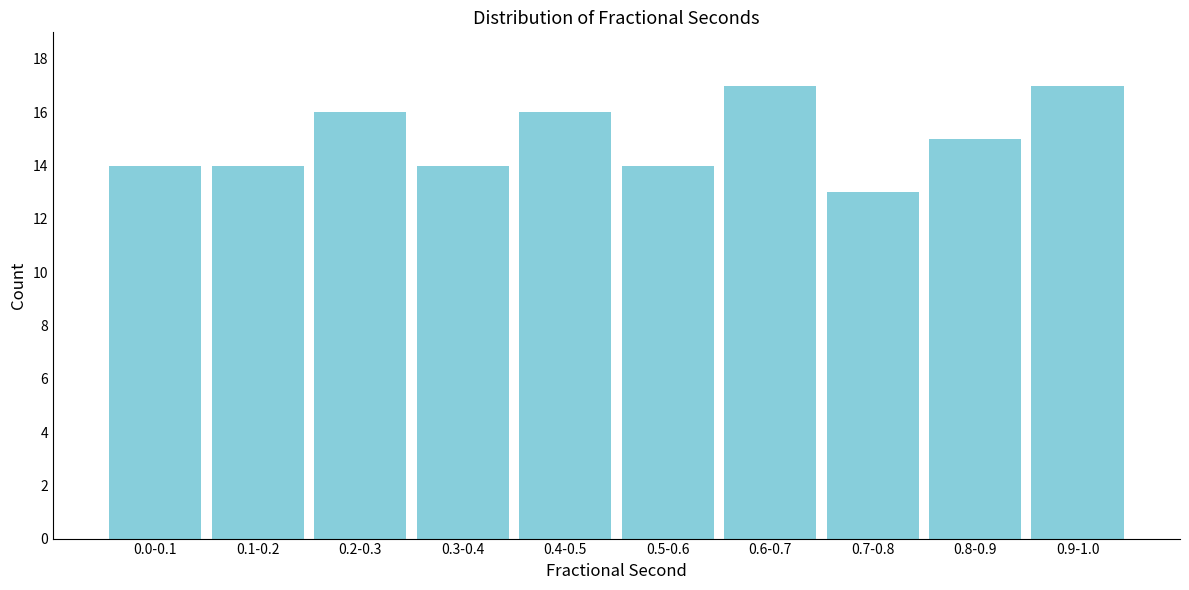

Reading left to right, list all the values displayed in this chart.

14	14	16	14	16	14	17	13	15	17